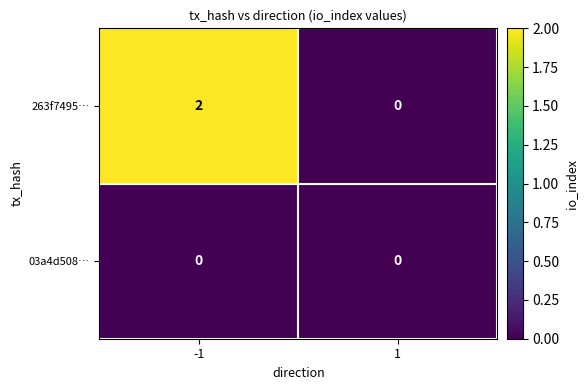

The value of 263f7495… at 1 is 0. True or false?

True